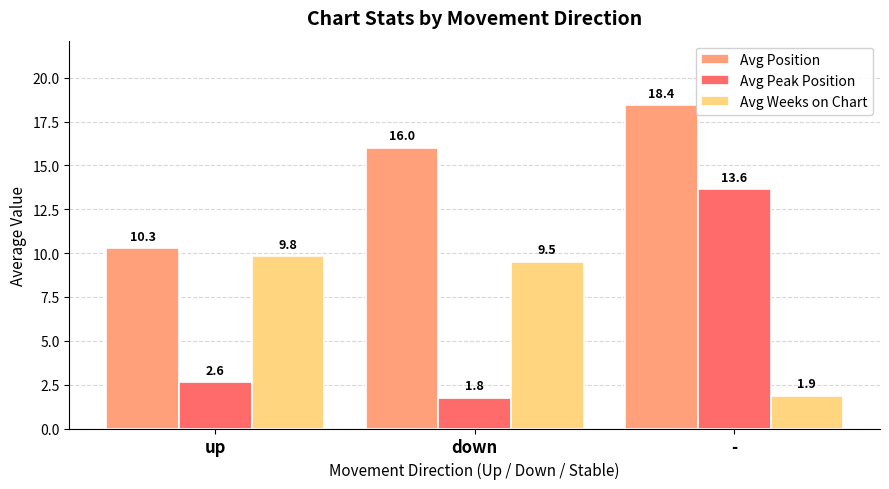

Reading left to right, list all the values displayed in this chart.

Avg Position: 10.3	16.0	18.4
Avg Peak Position: 2.6	1.8	13.6
Avg Weeks on Chart: 9.8	9.5	1.9